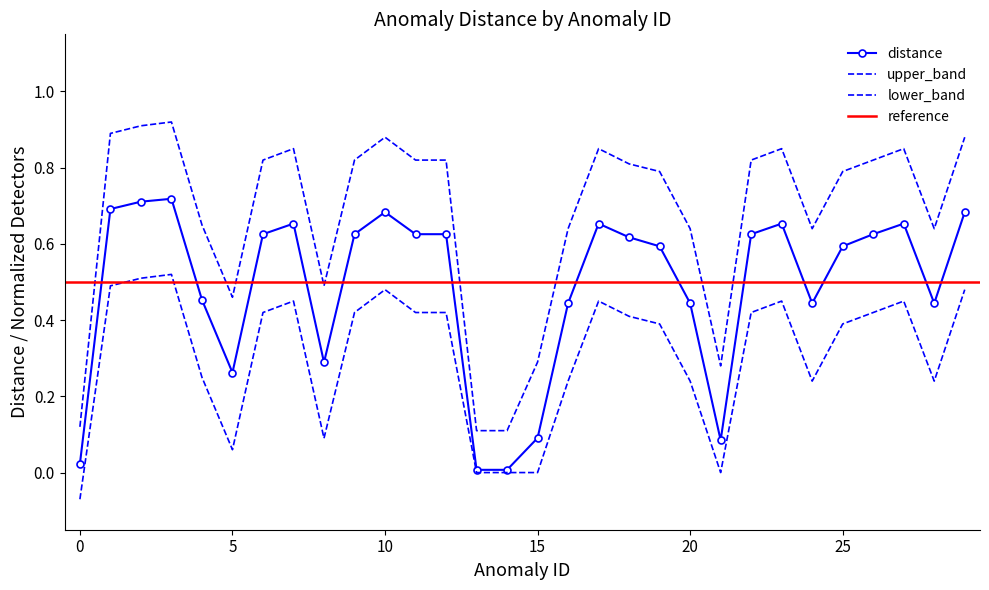

At how many categories does at least one series exceed 0?

30